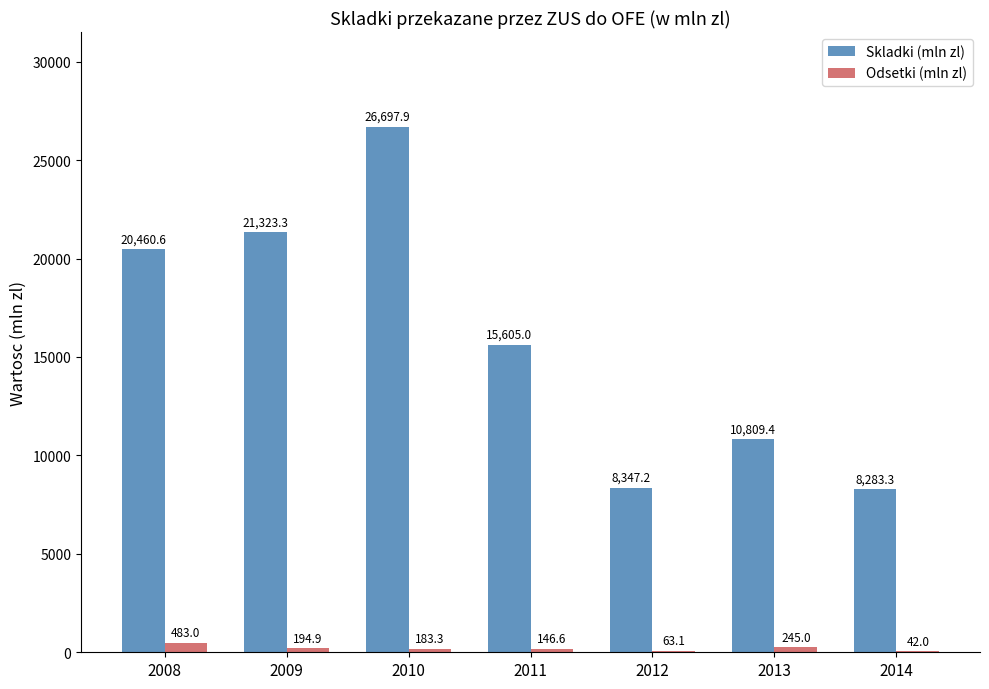

The value of Skladki (mln zl) at 2013 is 10809.4. True or false?

True